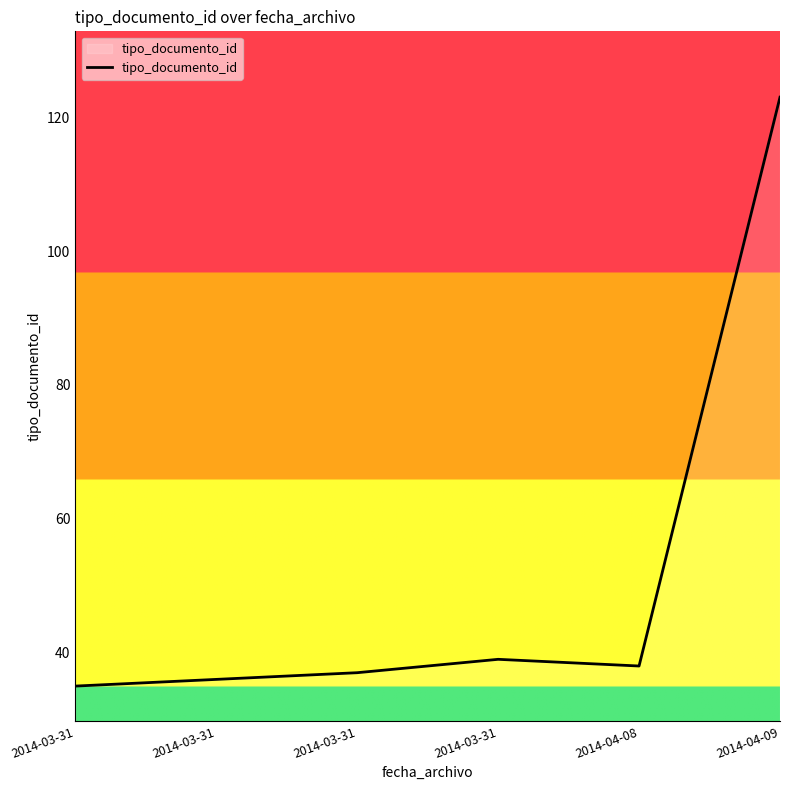

How many distinct data groups are displayed?

1